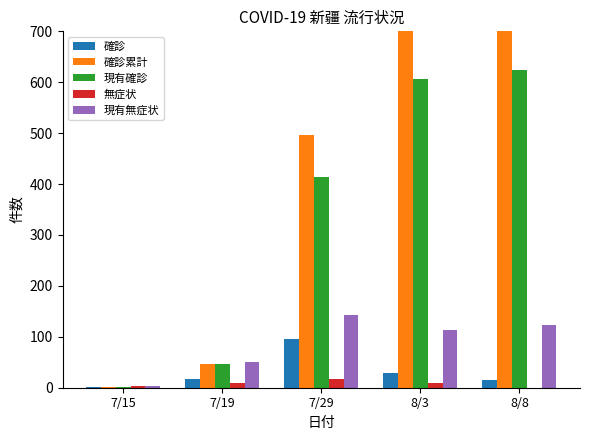

What is the lowest value of the 確診 series?

1